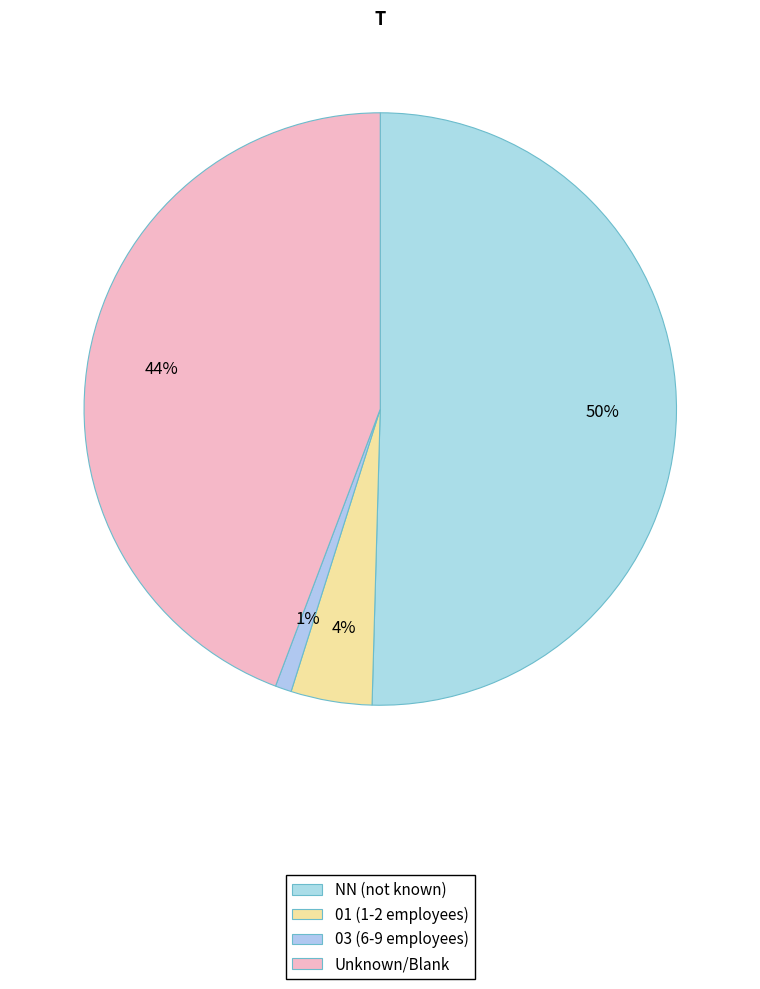

Which slice represents more than half of the pie?

NN